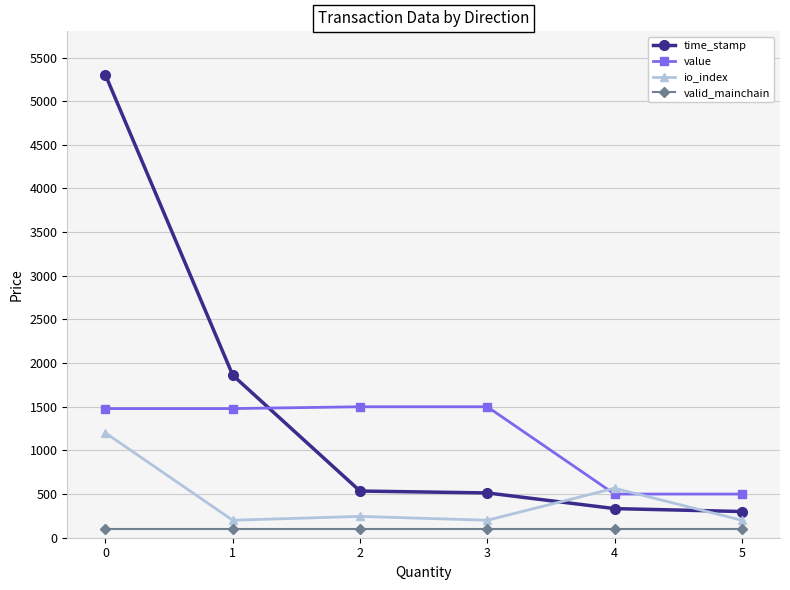

List the series in order of their peak value, highest first.

time_stamp, value, io_index, valid_mainchain